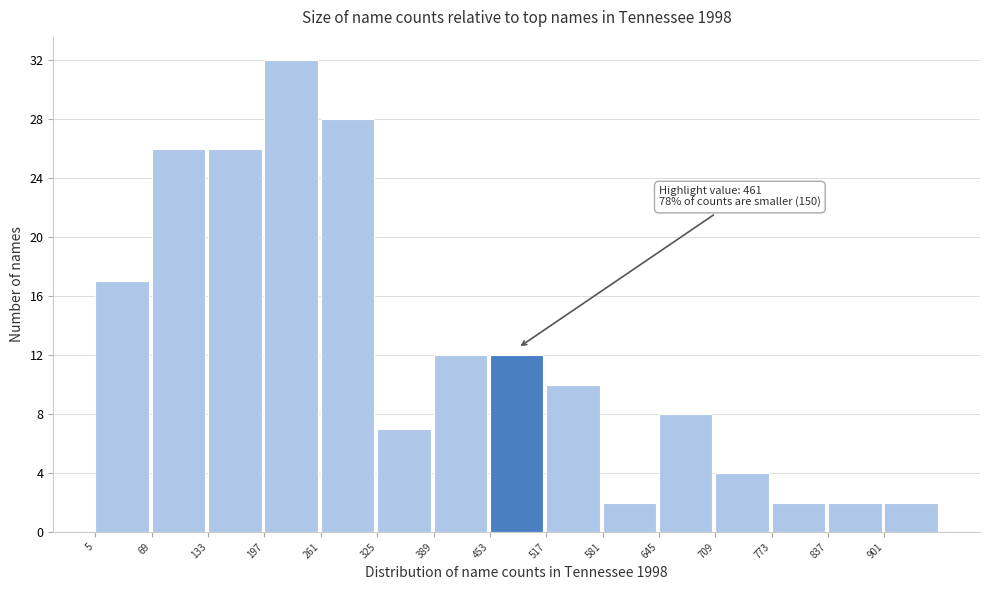

Over which range of the x-axis is the bar tallest?

197 to 261